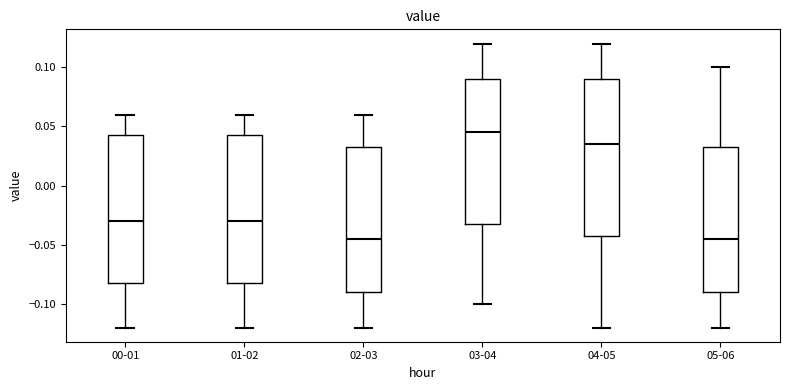

Reading left to right, transcribe this box plot: for each box, give where its median line is, the range the box spans, and where its two whiskers end, as read against the y-axis. The values are not printed on the chart, so give them approximately, as read against the axis.

00-01: median -0.030, box -0.080 to 0.045, whiskers -0.120 to 0.060
01-02: median -0.030, box -0.080 to 0.045, whiskers -0.120 to 0.060
02-03: median -0.045, box -0.090 to 0.035, whiskers -0.120 to 0.060
03-04: median 0.045, box -0.030 to 0.090, whiskers -0.100 to 0.120
04-05: median 0.035, box -0.040 to 0.090, whiskers -0.120 to 0.120
05-06: median -0.045, box -0.090 to 0.035, whiskers -0.120 to 0.100